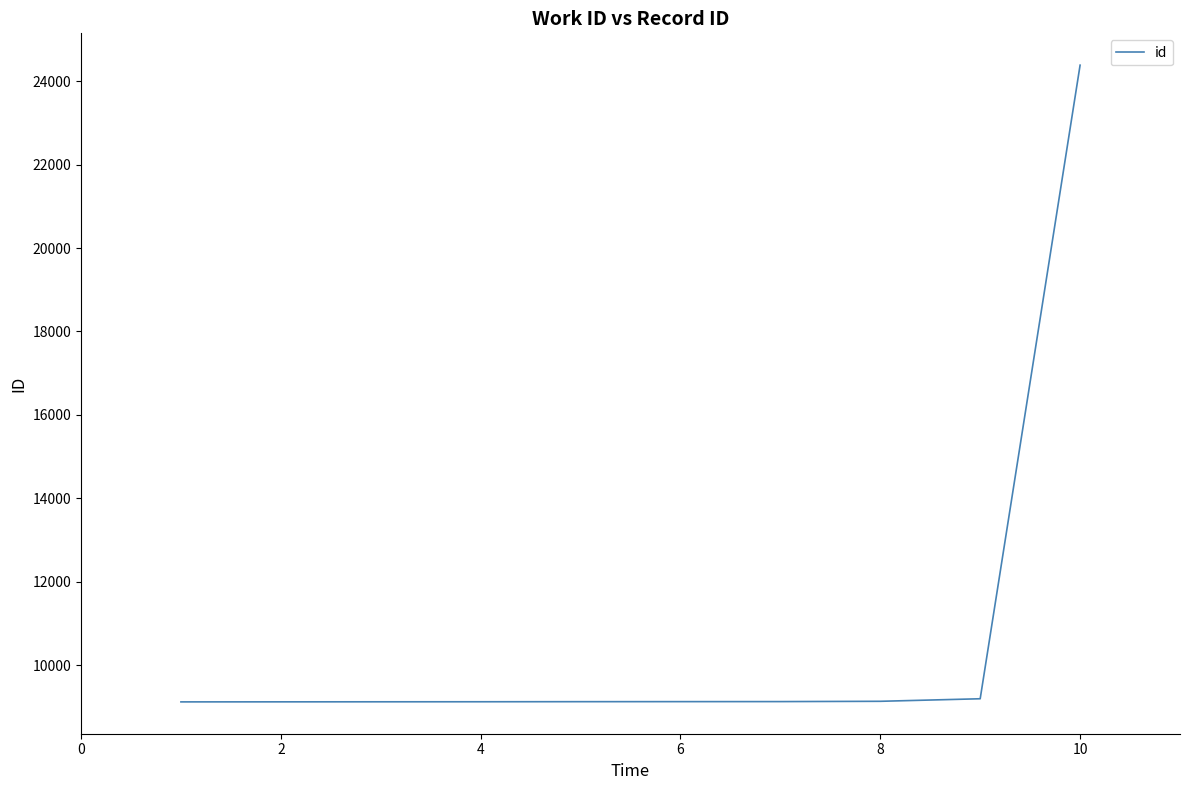

What is the smallest value displayed?

9122